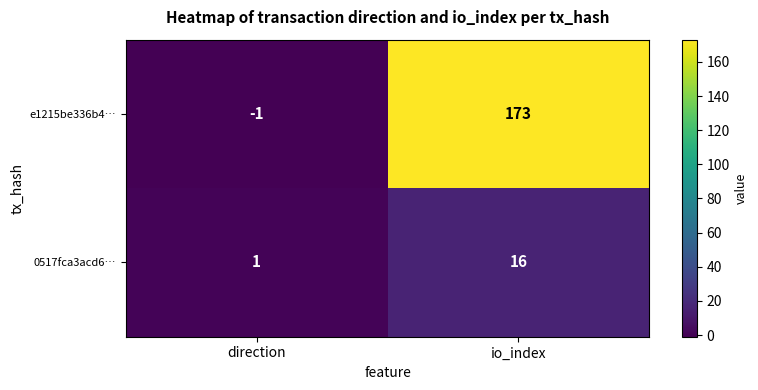

What value does the 0517fca3acd6… series have at io_index, to the nearest 5?

15